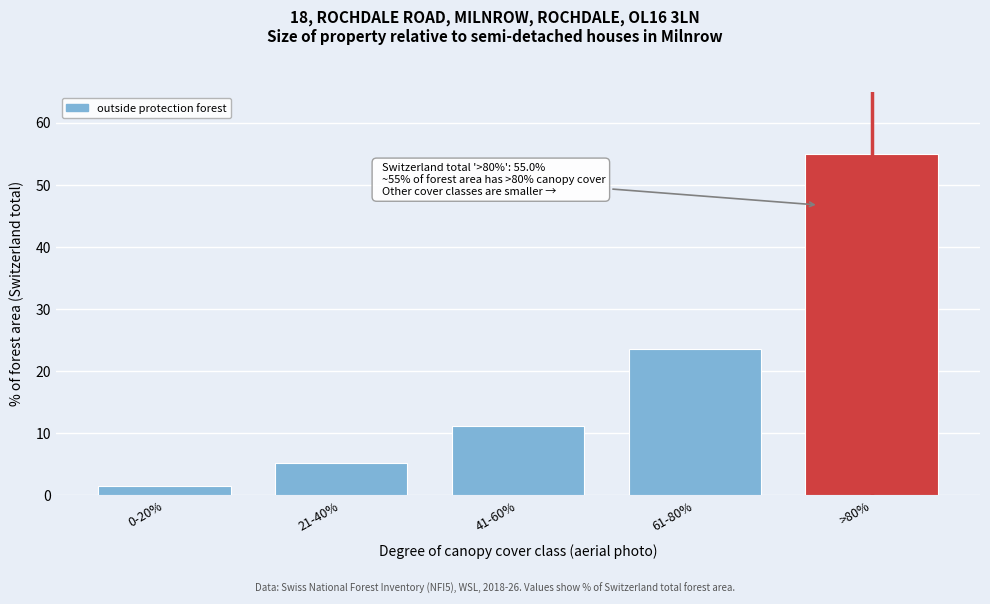

Reading right to left, what are all the values shown in this chart?

55.0	23.6	11.1	5.2	1.4